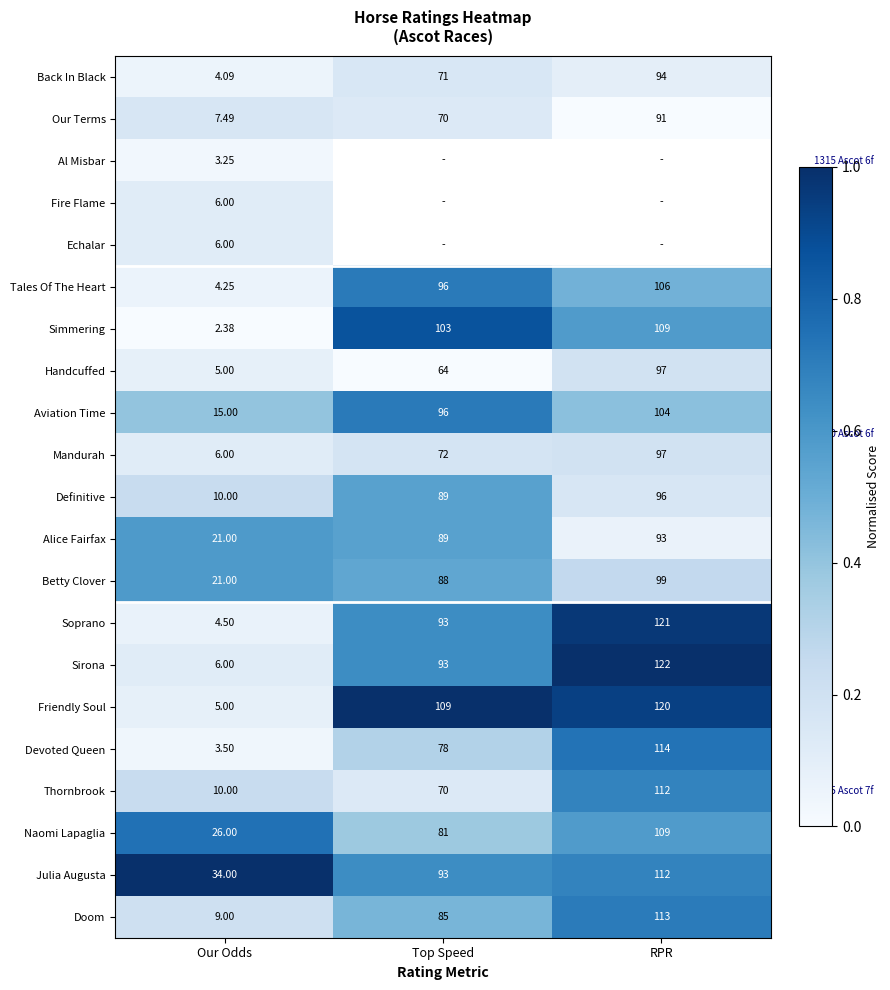

Where is Thornbrook nearest to the value 61?

Top Speed